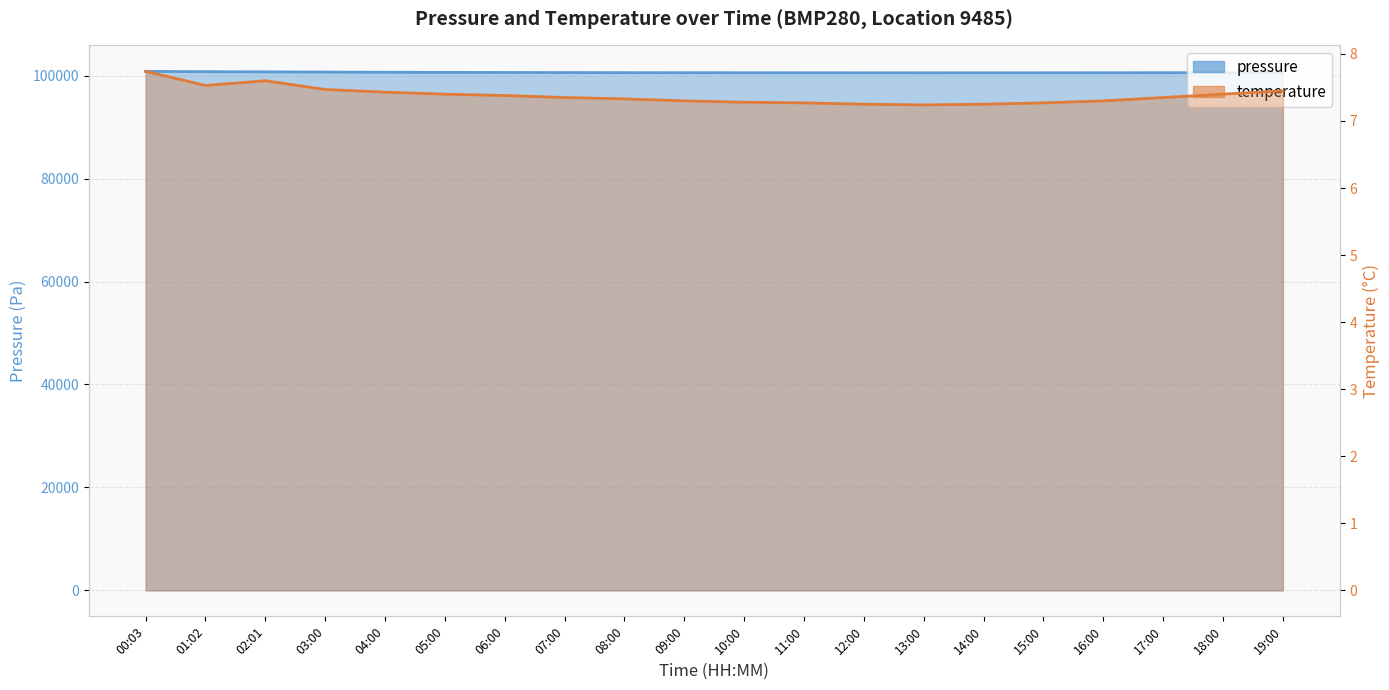

What is the difference between the pressure values at 04:00 and 02:01?

76.3